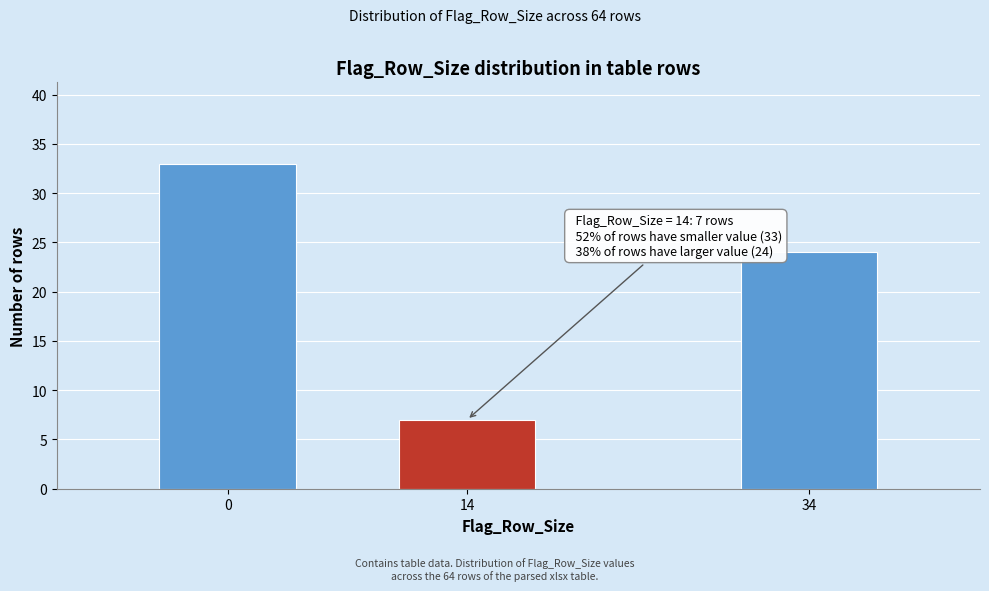

Reading left to right, transcribe all the data shown in this chart.

33	7	24